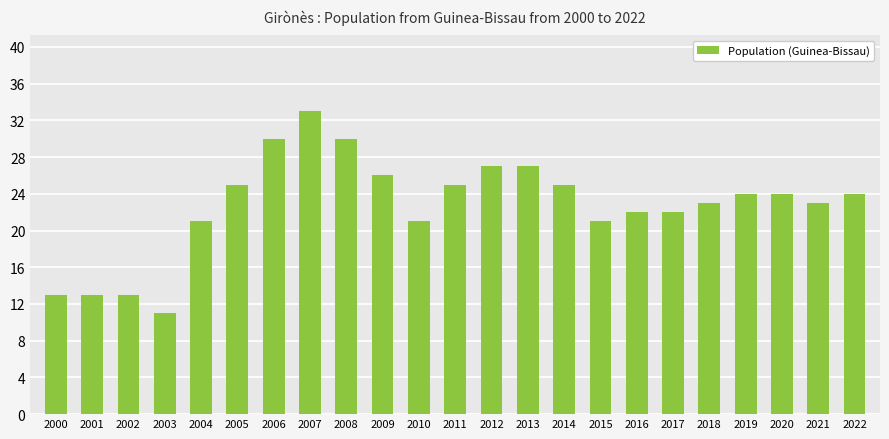

Reading right to left, list all the values displayed in this chart.

2022=24	2021=23	2020=24	2019=24	2018=23	2017=22	2016=22	2015=21	2014=25	2013=27	2012=27	2011=25	2010=21	2009=26	2008=30	2007=33	2006=30	2005=25	2004=21	2003=11	2002=13	2001=13	2000=13